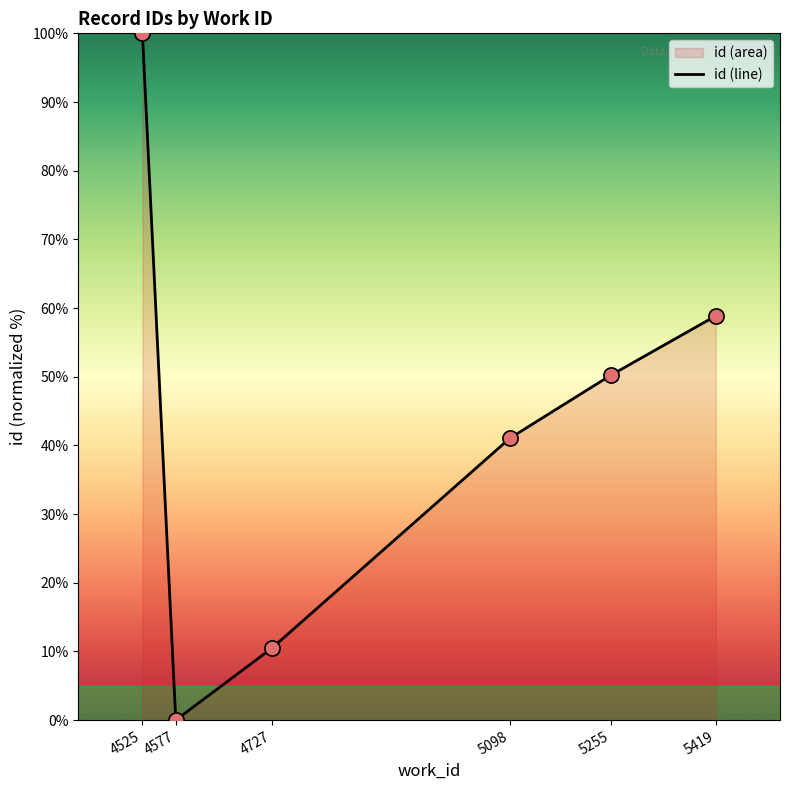

What is the change in value from 5098 to 5255?

+9.2